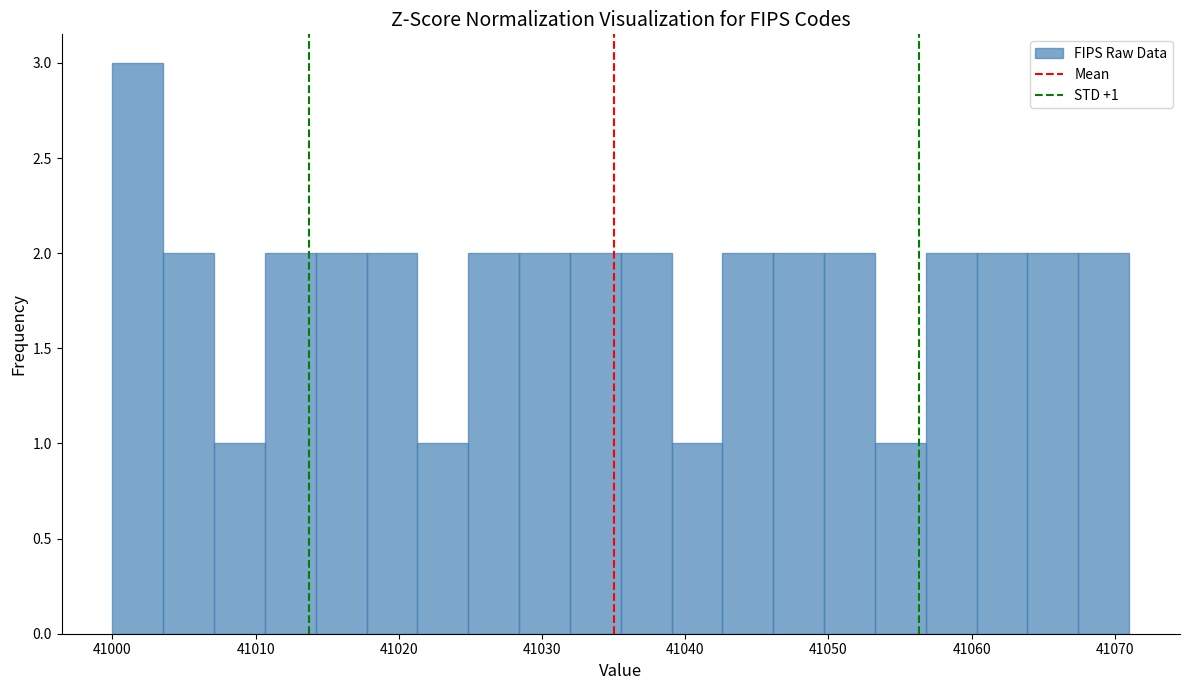

Read against the x-axis, roughly where is the centre of the tallest bar?

41002